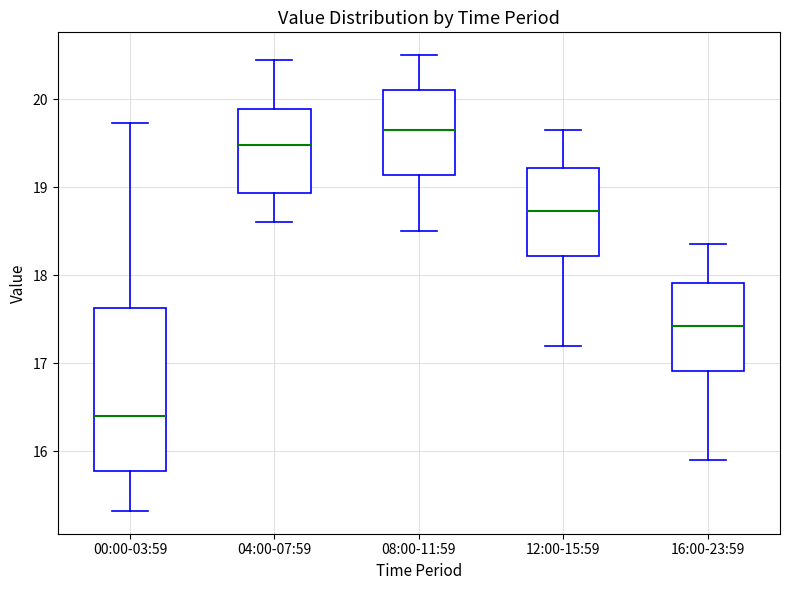

Where does the median line of the box for 00:00-03:59 sit on the y-axis? The values are not printed on the chart, so give them approximately, as read against the axis.

16.4